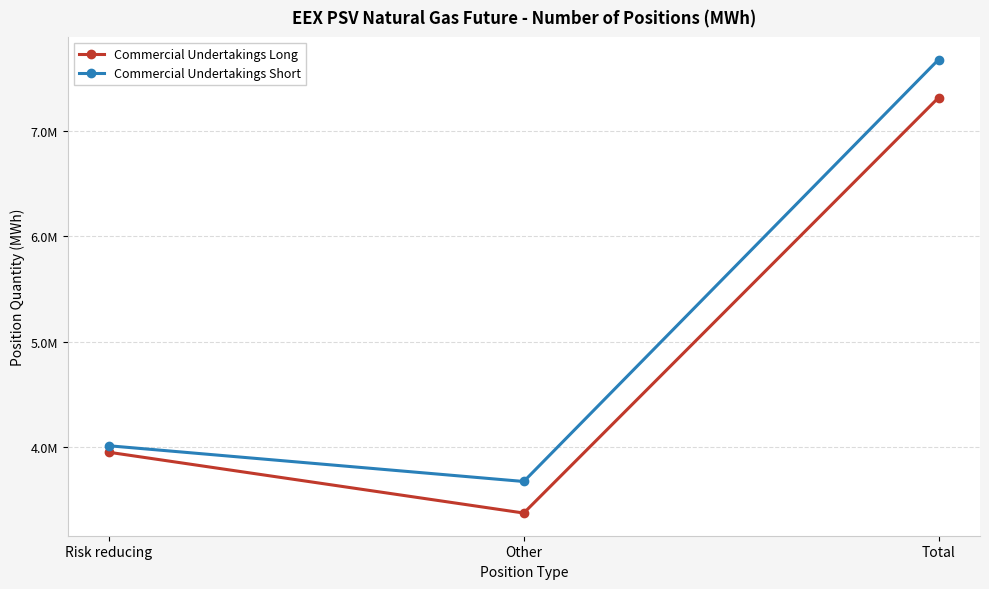

Reading left to right, transcribe all the data shown in this chart.

Commercial Undertakings Long: Risk reducing=3948312	Other=3370632	Total=7318944
Commercial Undertakings Short: Risk reducing=4010208	Other=3670560	Total=7680768